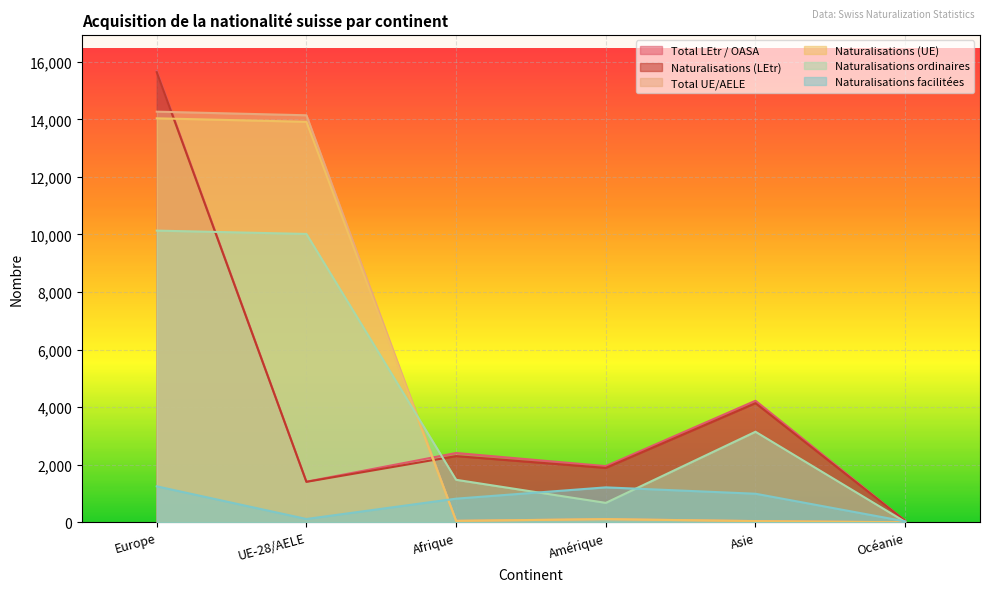

After their last crossing, which series has the higher values: Naturalisations ordinaires or Naturalisations (LEtr)?

Naturalisations (LEtr)